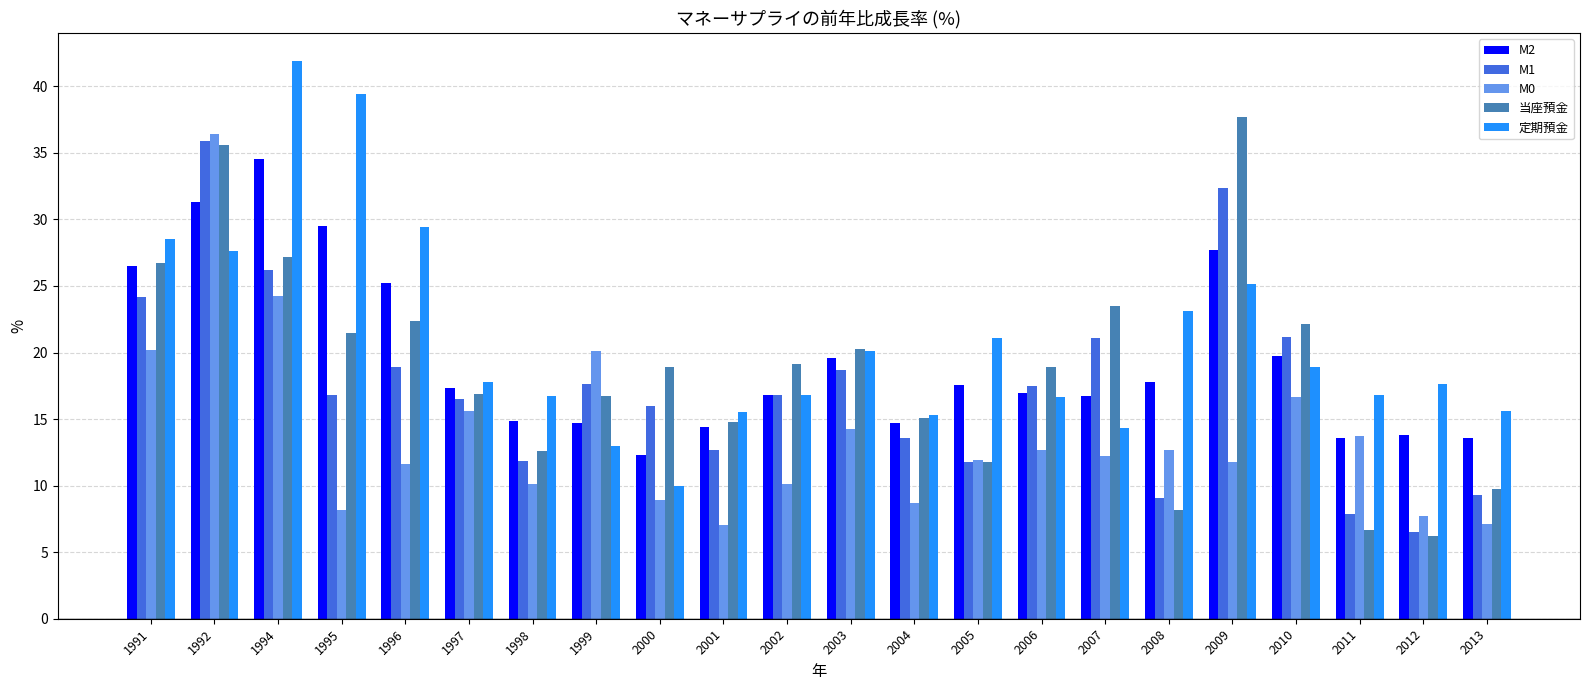

What are all the series names shown in the legend?

M2, M1, M0, 当座預金, 定期預金